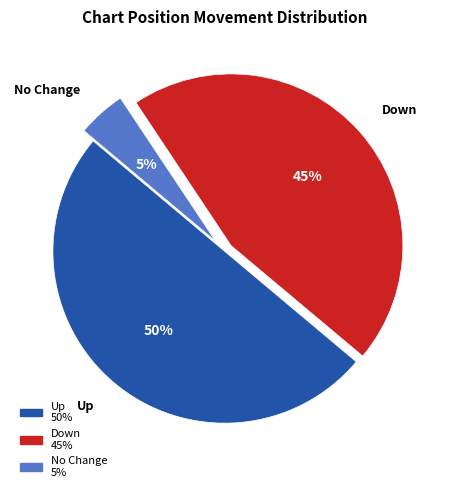

Does Down represent more than half of the total?

No